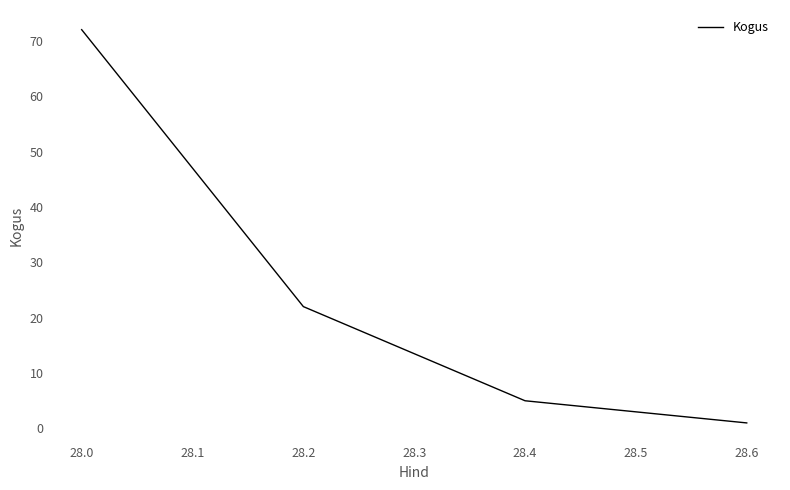

What is the average value?

25